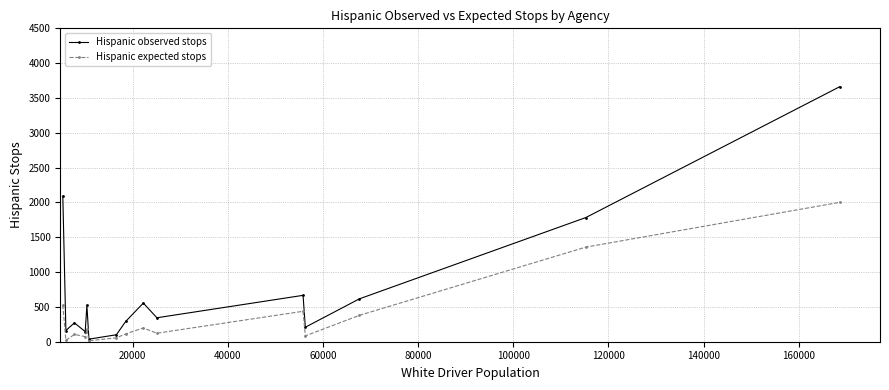

Which series has the largest total across all categories?

Hispanic observed stops